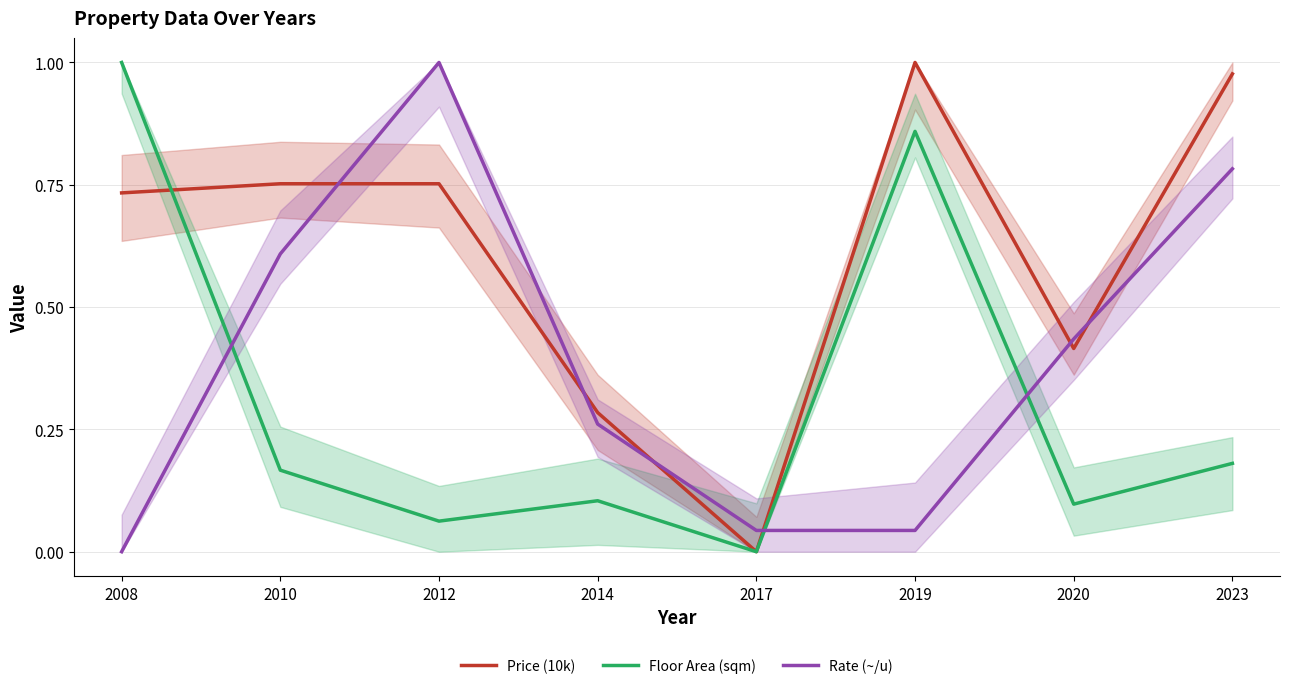

What is the difference between the Price (10k) values at 2012 and 2014?

0.5